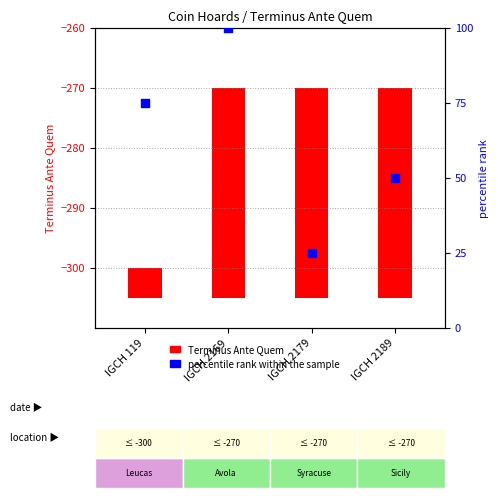

Between IGCH 2179 and IGCH 2169, which is larger?

IGCH 2169